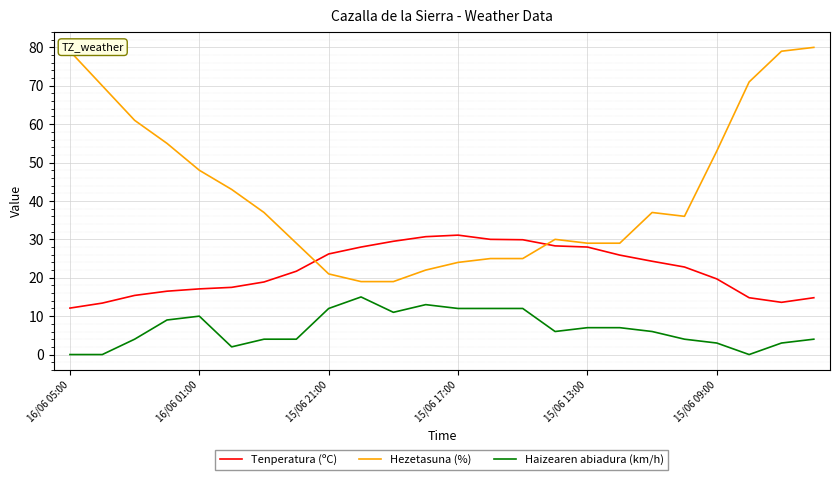

Rank the series by their maximum value, from highest to lowest.

Hezetasuna (%), Tenperatura (ºC), Haizearen abiadura (km/h)